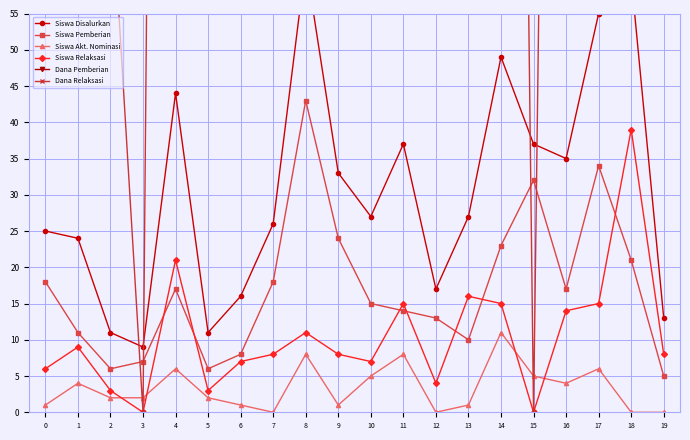

Where is the first local maximum for Dana Relaksasi?

1